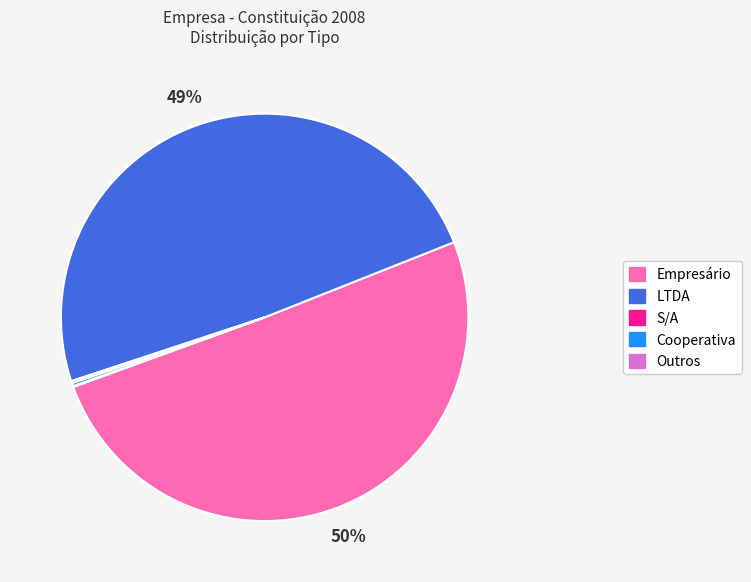

Is there any slice that represents more than half of the pie?

Yes